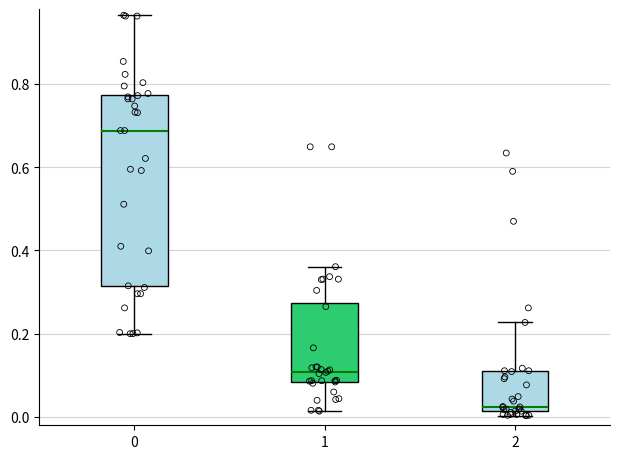

Comparing the boxes themselves (not the whiskers), which one is the tallest?

0